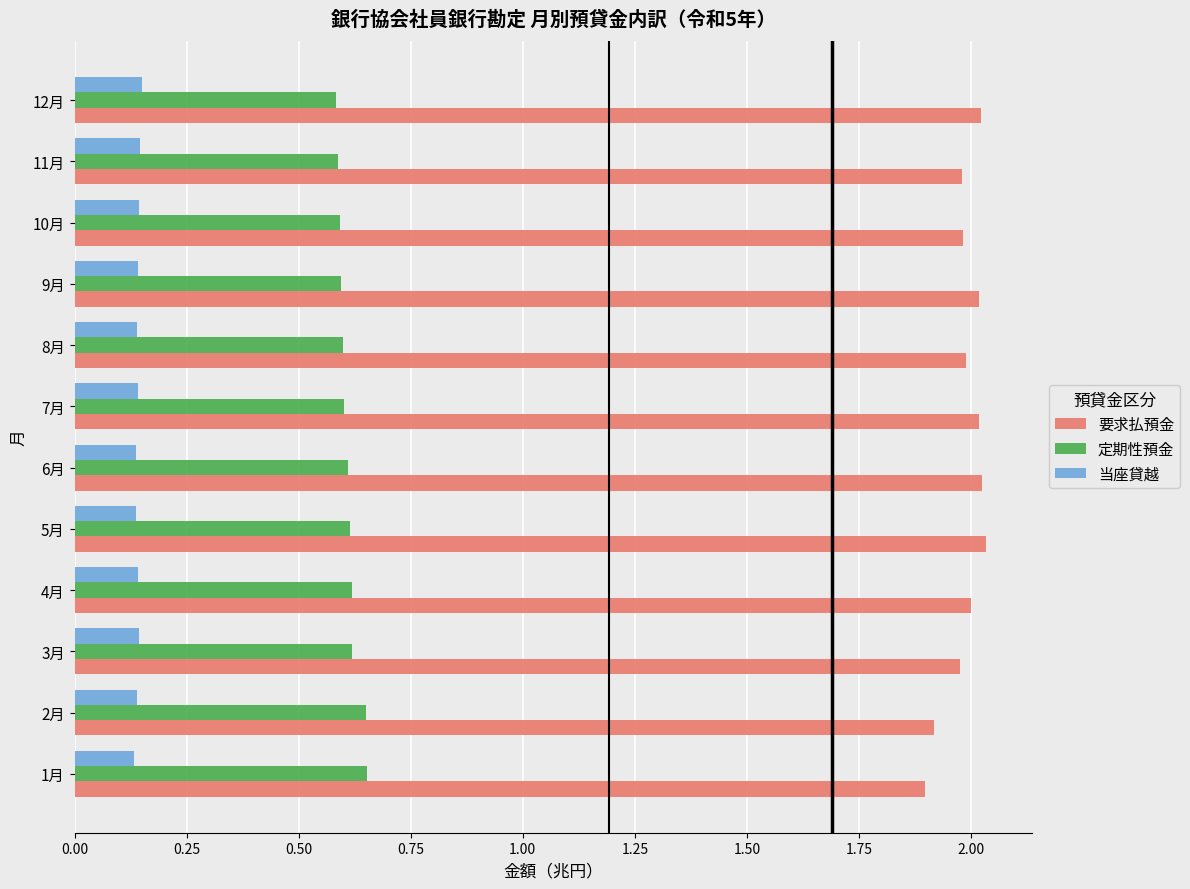

Which series has the widest spread of values?

要求払預金